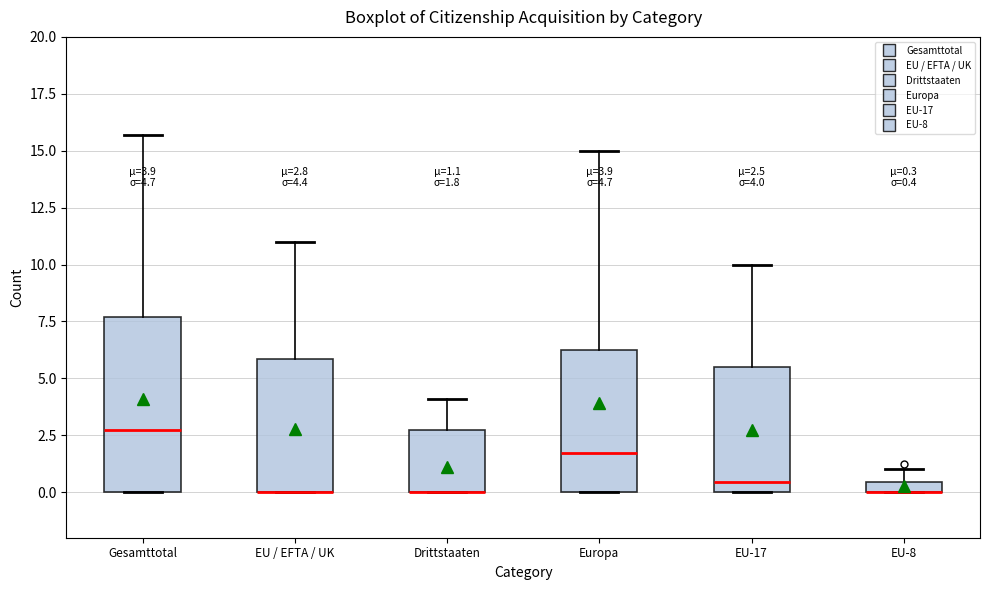

Comparing the boxes themselves (not the whiskers), which one is the tallest?

Gesamttotal